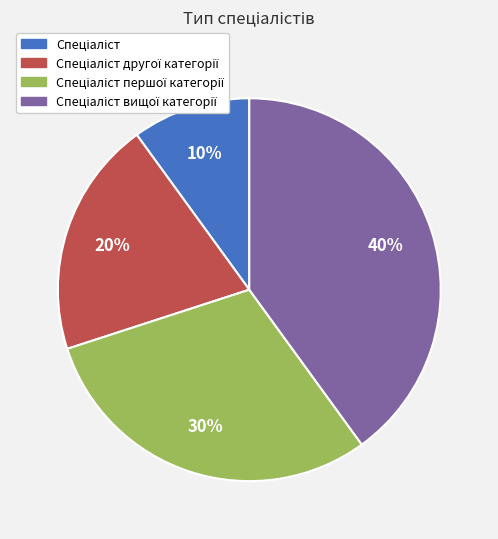

To the nearest percent, what is the average slice percentage?

25%